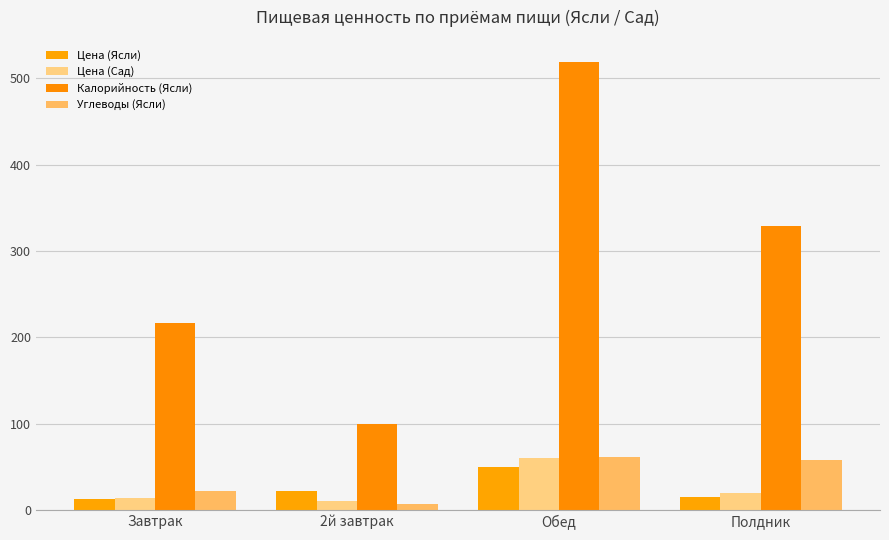

What is the average value of the Углеводы (Ясли) series?

37.2